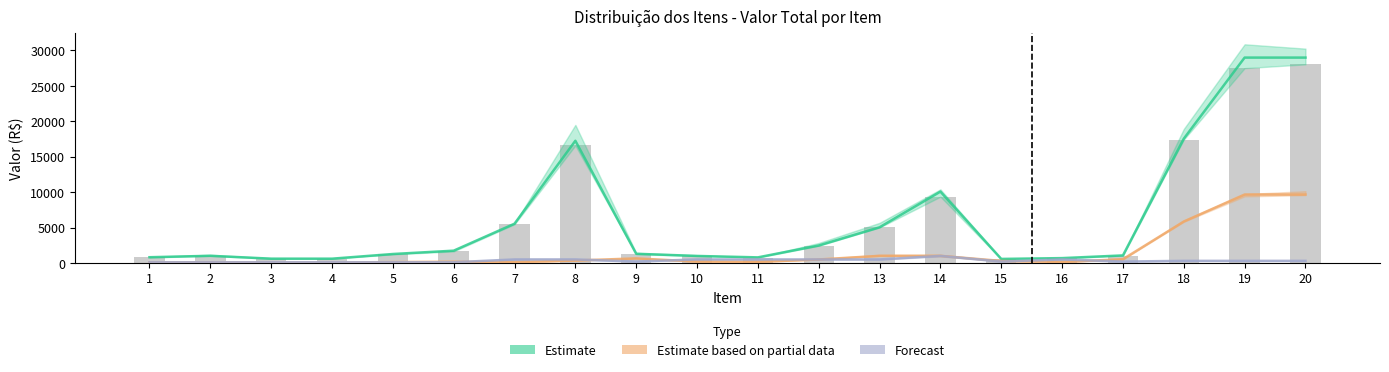

Reading left to right, transcribe all the data shown in this chart.

Estimate: 1=813.0	2=1014.0	3=610.0	4=608.0	5=1267.0	6=1737.0	7=5545.0	8=17250.0	9=1299.4	10=992.5	11=792.0	12=2464.0	13=5036.5	14=10073.0	15=572.6	16=688.0	17=1068.8	18=17540.1	19=28989.9	20=28989.9
Estimate based on partial data: 1=81.3	2=101.4	3=61.0	4=60.8	5=126.7	6=173.7	7=110.9	8=345.0	9=649.7	10=198.5	11=158.4	12=492.8	13=1007.3	14=1007.3	15=286.3	16=137.6	17=534.4	18=5846.7	19=9663.3	20=9663.3
Forecast: 1=100.0	2=100.0	3=100.0	4=100.0	5=100.0	6=100.0	7=500.0	8=500.0	9=200.0	10=500.0	11=500.0	12=500.0	13=500.0	14=1000.0	15=200.0	16=500.0	17=200.0	18=300.0	19=300.0	20=300.0